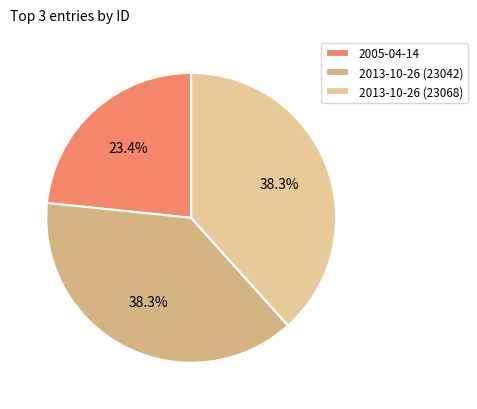

What portion of the pie excludes 2013-10-26 (23068)?

61.7%